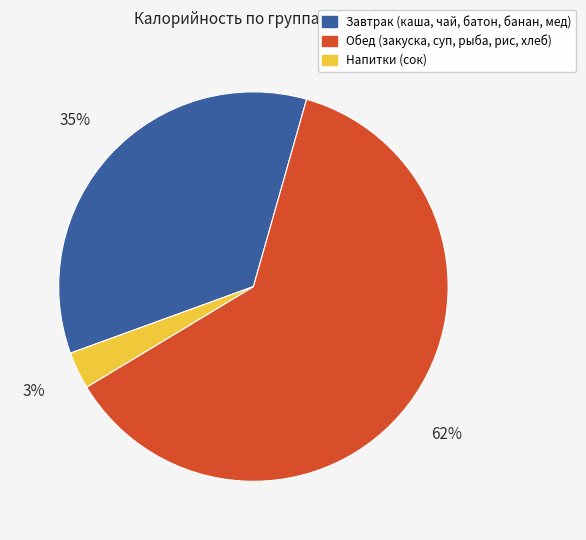

To the nearest percent, what is the difference between the largest and smallest slice percentages?

59%